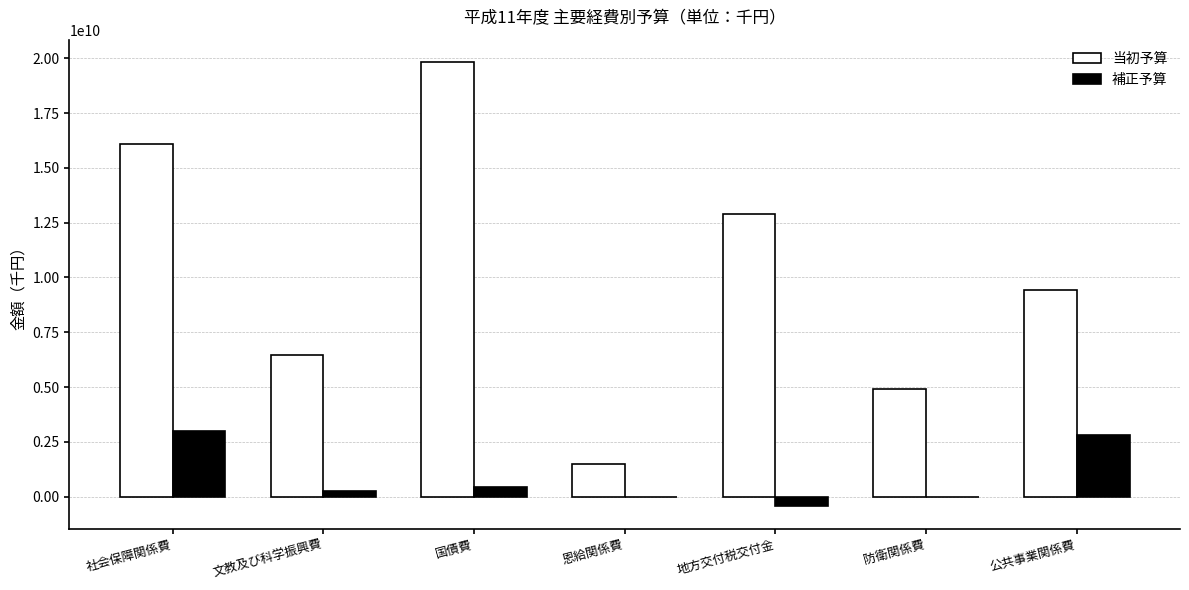

Count the number of categories in the chart.

7